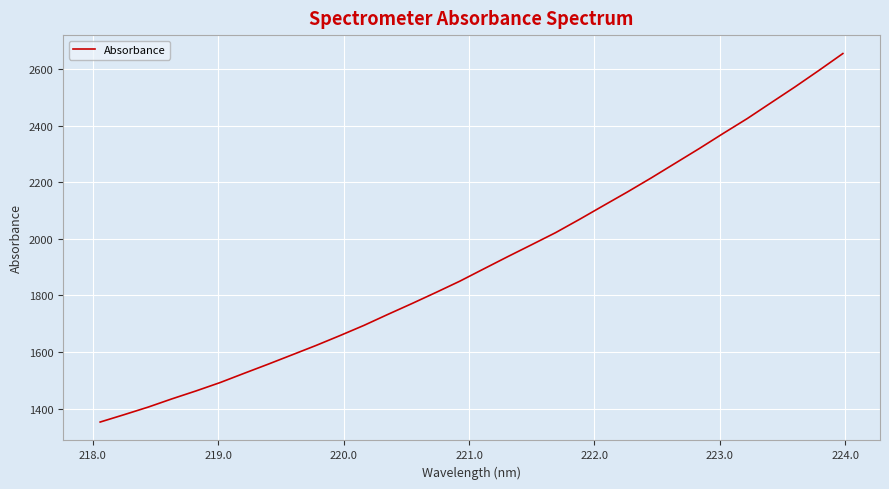

How many lines are shown in the chart?

1